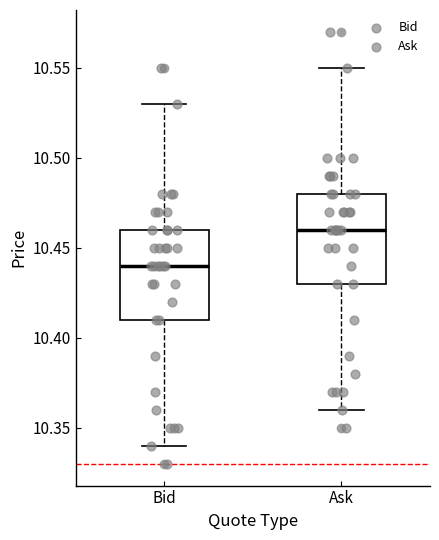

Where is the upper edge of the box for Bid on the y-axis? The values are not printed on the chart, so give them approximately, as read against the axis.

10.46